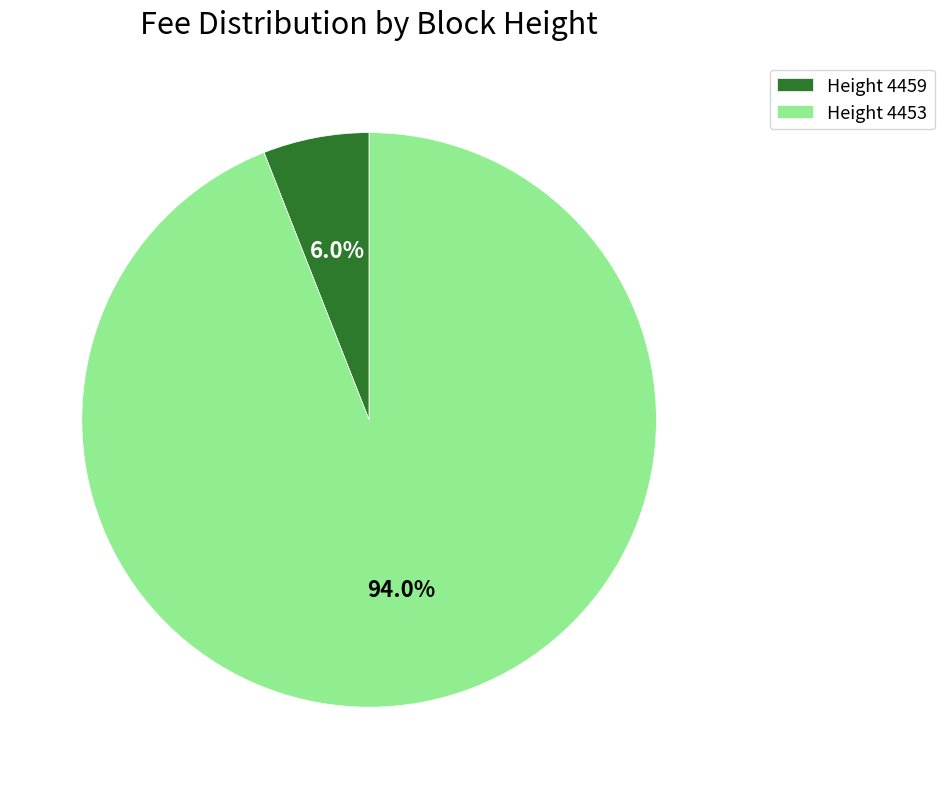

Which slice is the smallest?

Height 4459